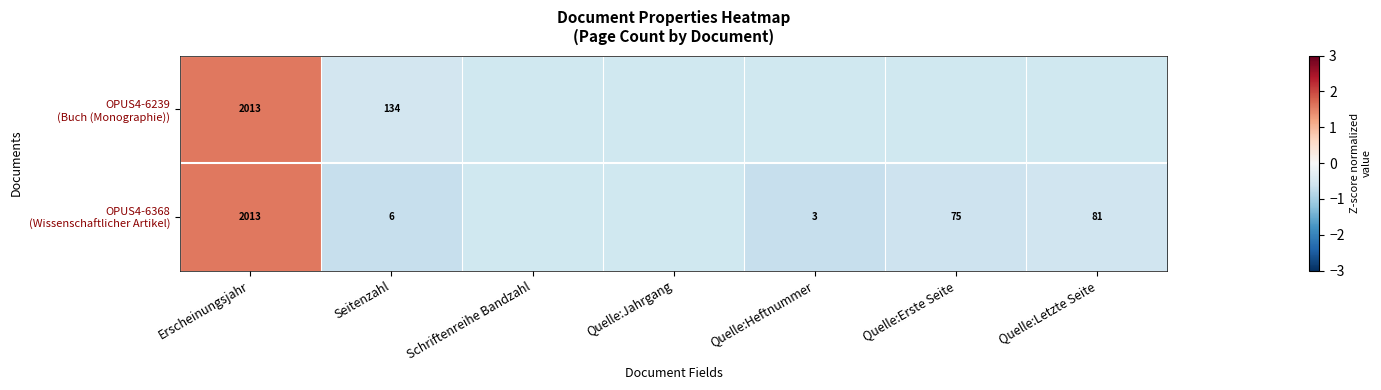

What is the minimum value shown in the chart?

-0.7